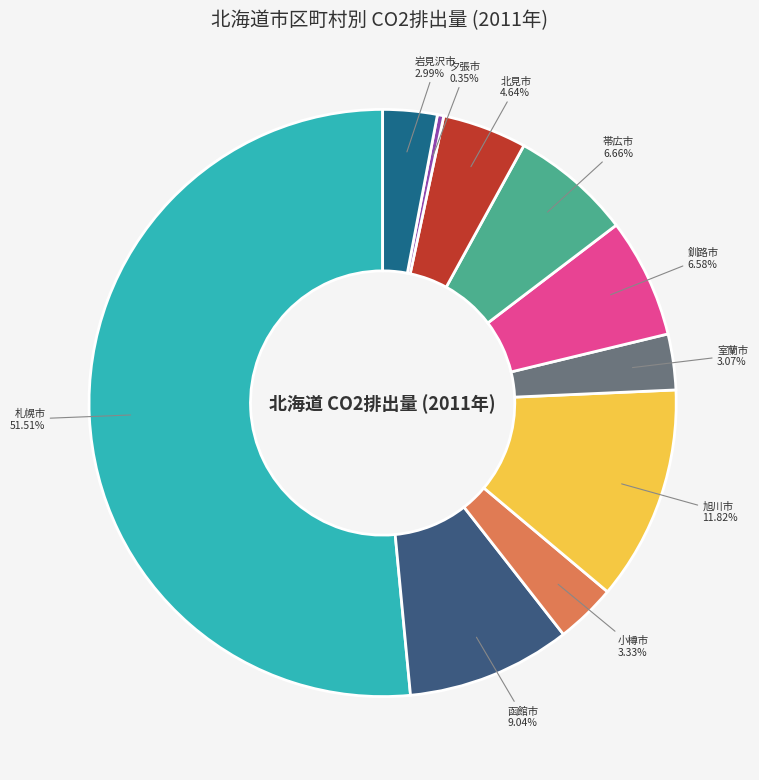

The 旭川市 slice represents 1% of the pie. True or false?

False